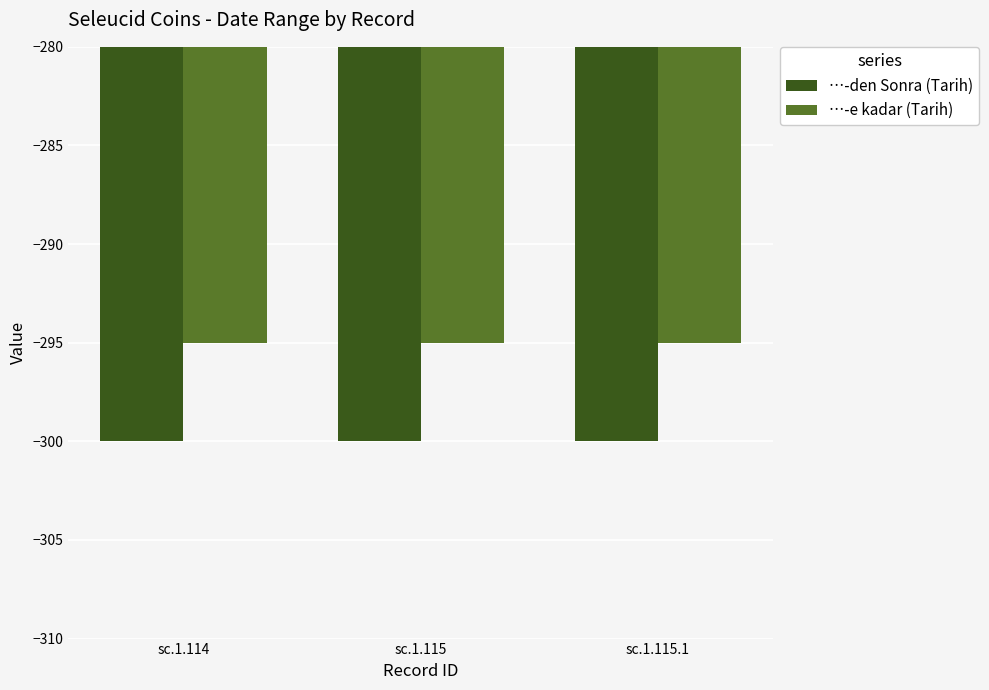

How many bars are there in total?

6